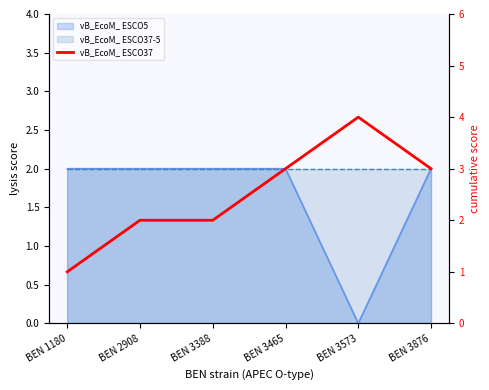

At which label does the data first exceed 3?

BEN 3573